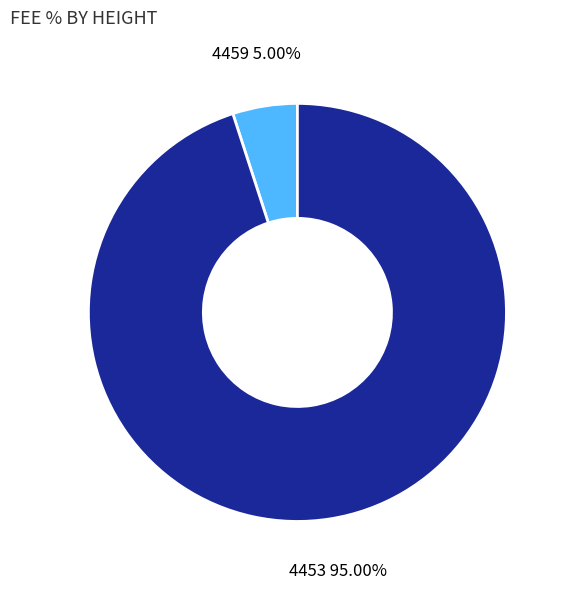

Between 4453 and 4459, which is larger?

4453